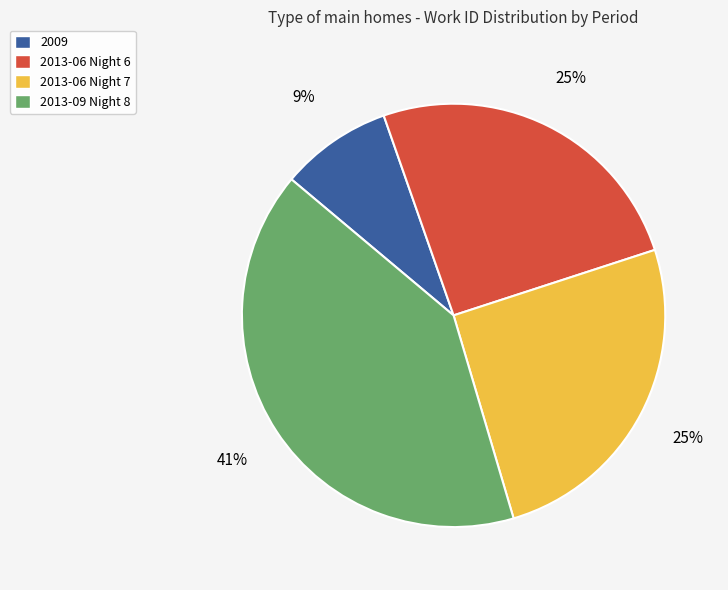

What is the ratio of the value at 2013-06 Night 6 to the value at 2013-09 Night 8?

0.6